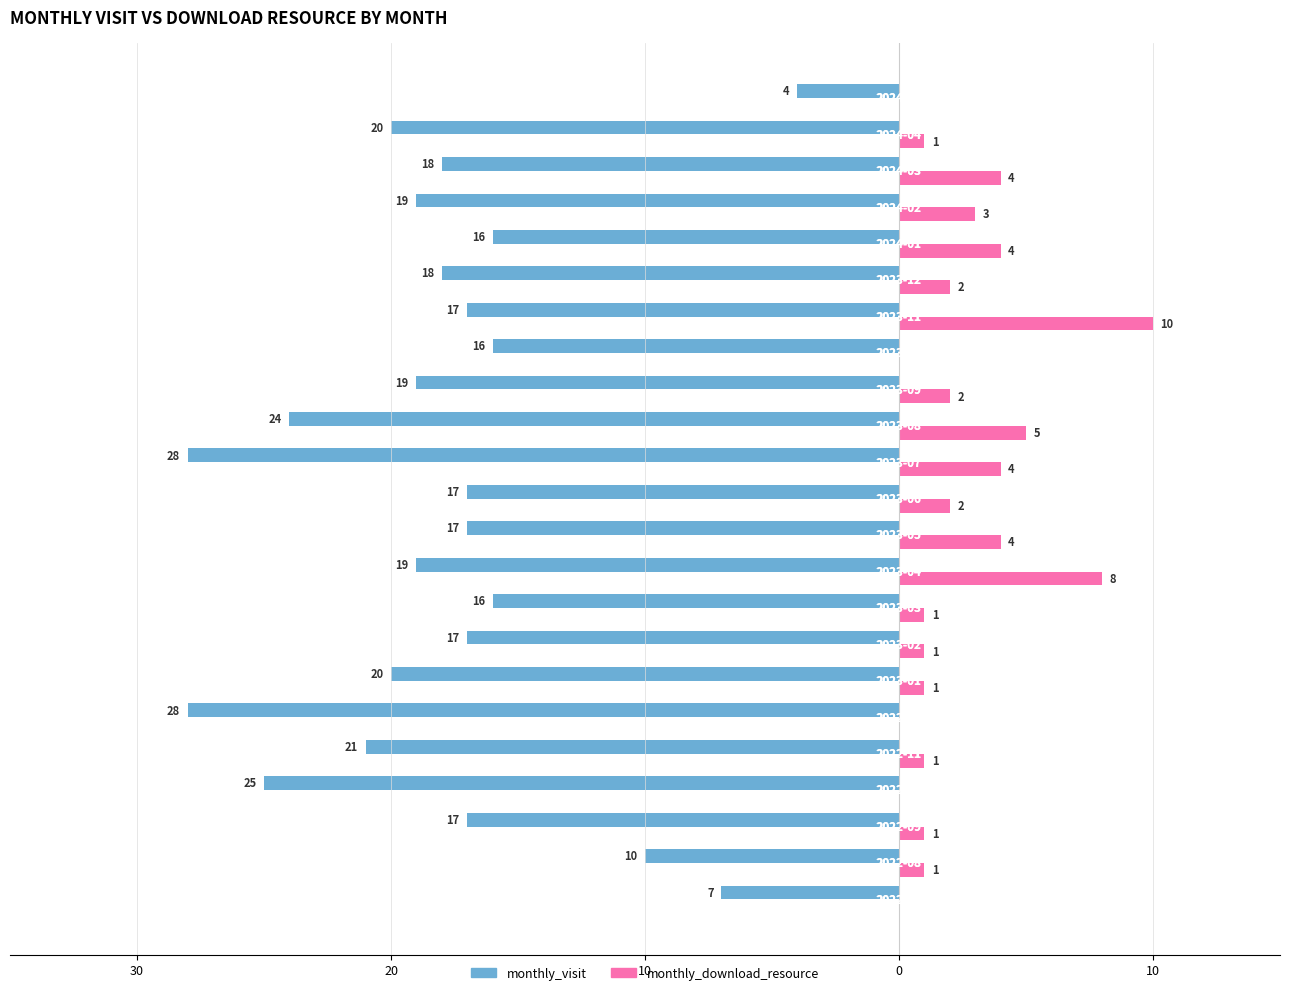

What is the sum of all monthly_visit values?

-413